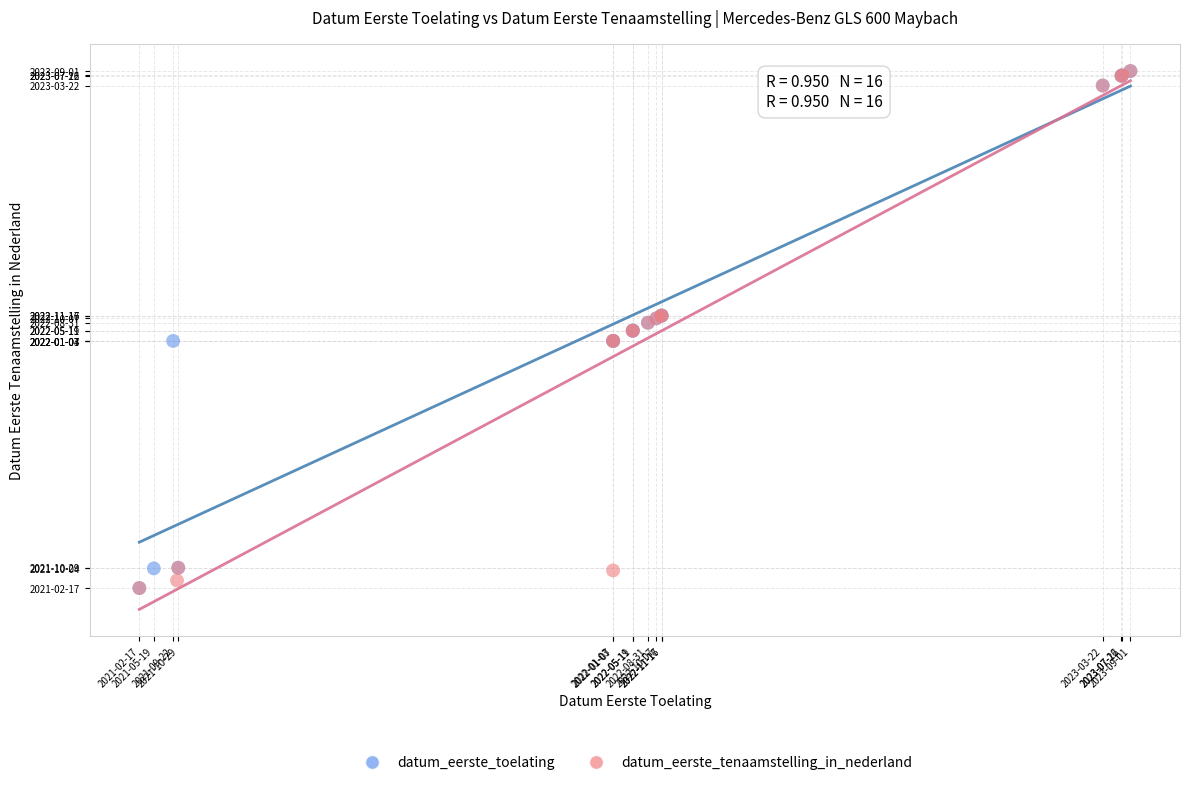

What are all the series names shown in the legend?

datum_eerste_toelating, datum_eerste_tenaamstelling_in_nederland